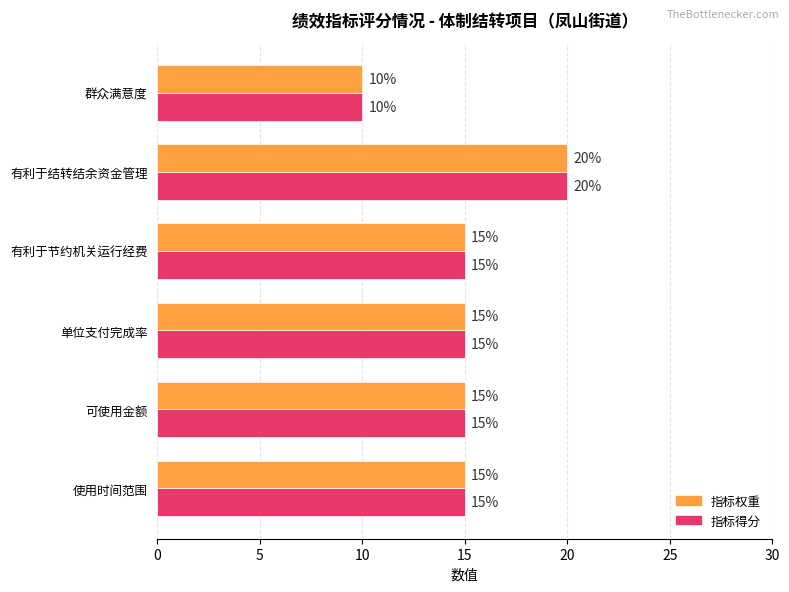

How many 指标得分 values are between 15 and 16?

4